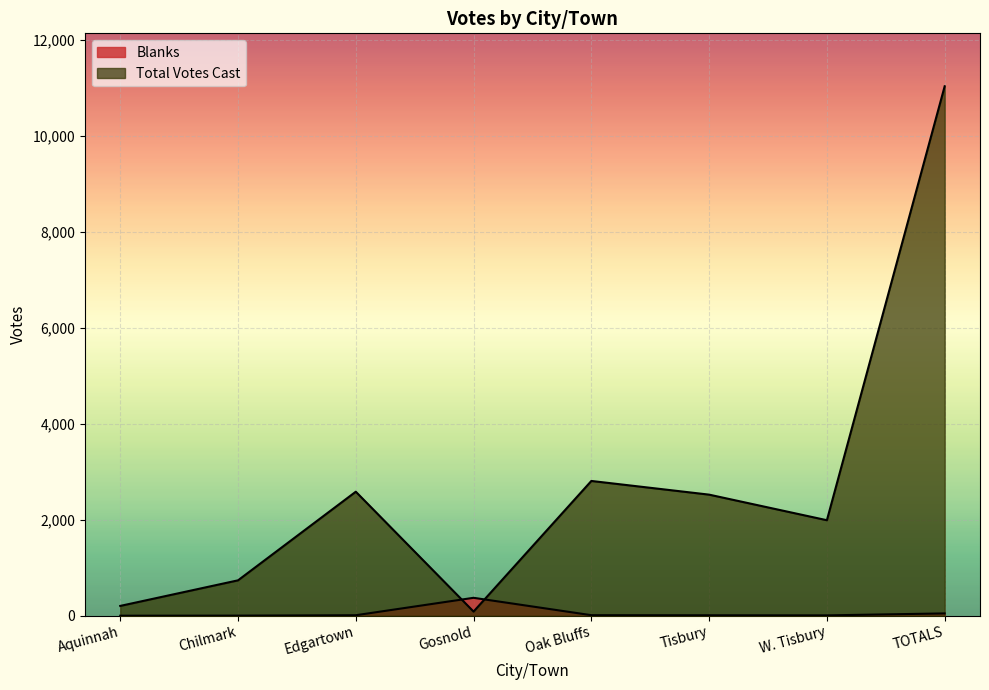

Rank the categories by Blanks value from lowest to highest.

Aquinnah, Chilmark, W. Tisbury, Tisbury, Edgartown, Oak Bluffs, TOTALS, Gosnold